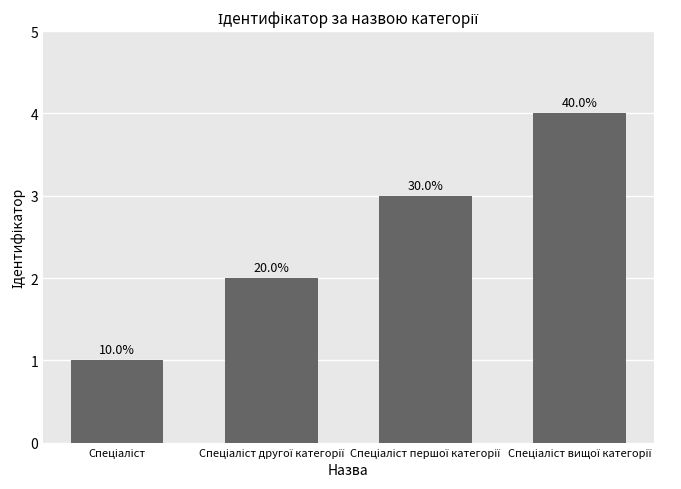

True or false: the data shows 3 at Спеціаліст другої категорії.

False